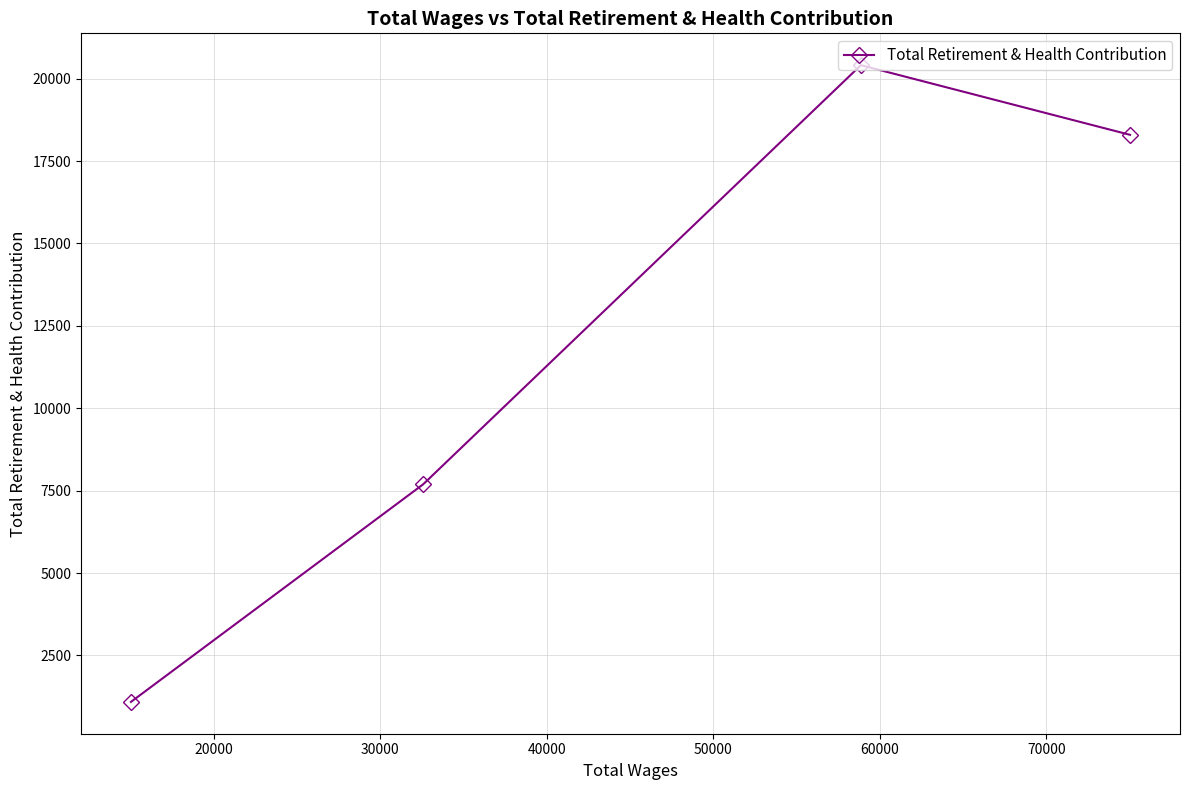

What is the value of the 1st point from the left?

1089